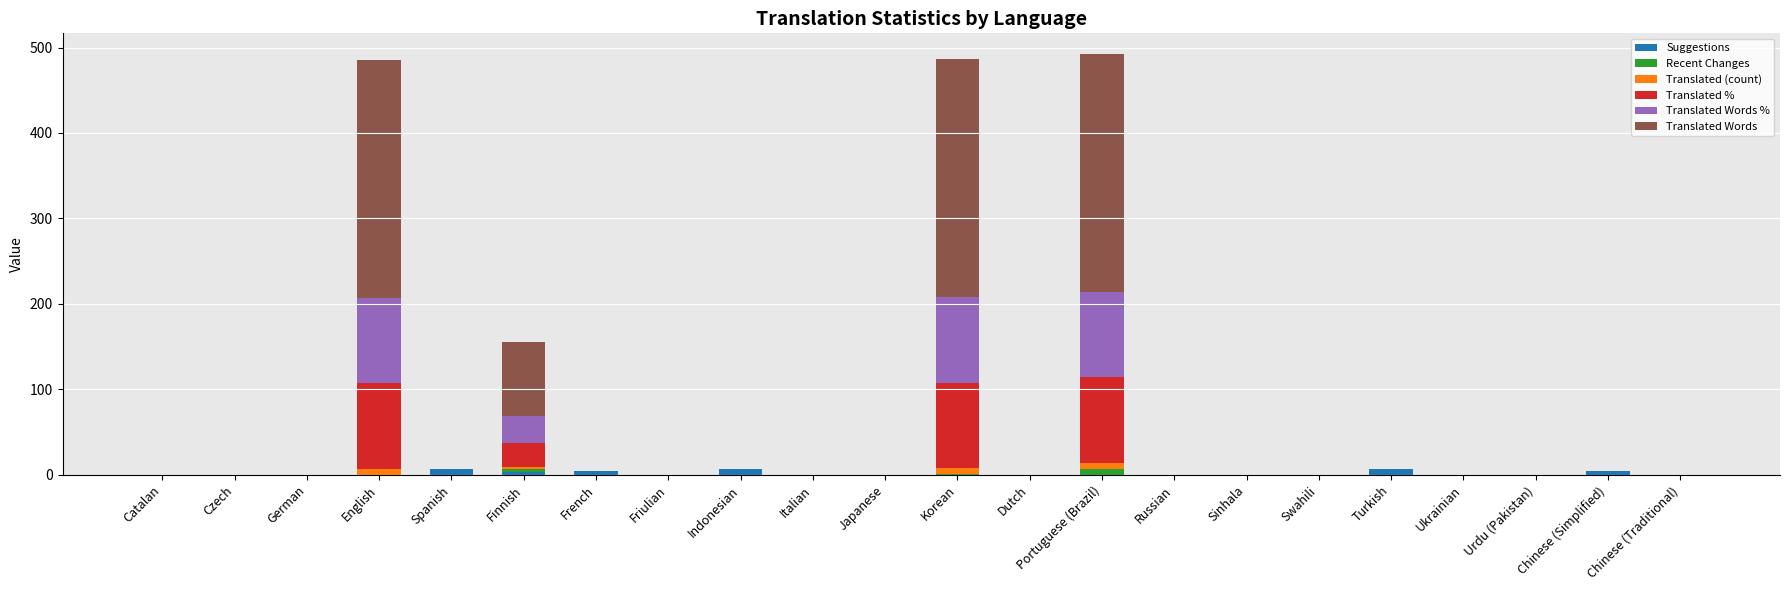

True or false: Suggestions has a value of 0.0 at Russian.

True